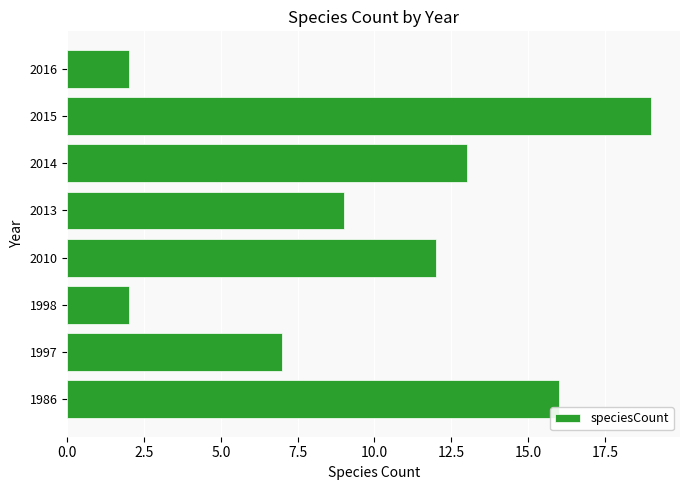

Between 2015 and 2016, which is larger?

2015